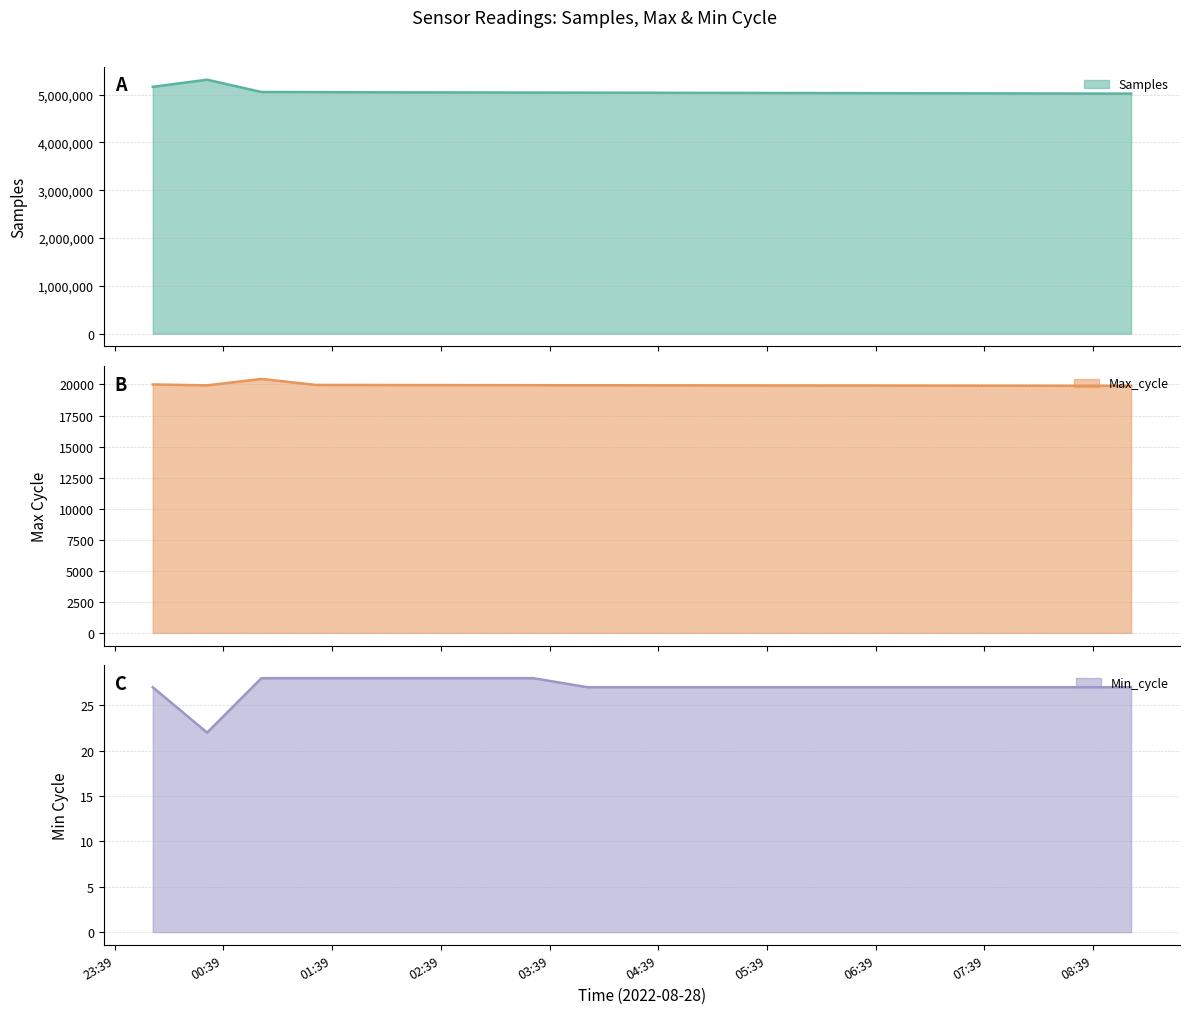

What is the value of the Min_cycle point at the 3rd from the left?

28